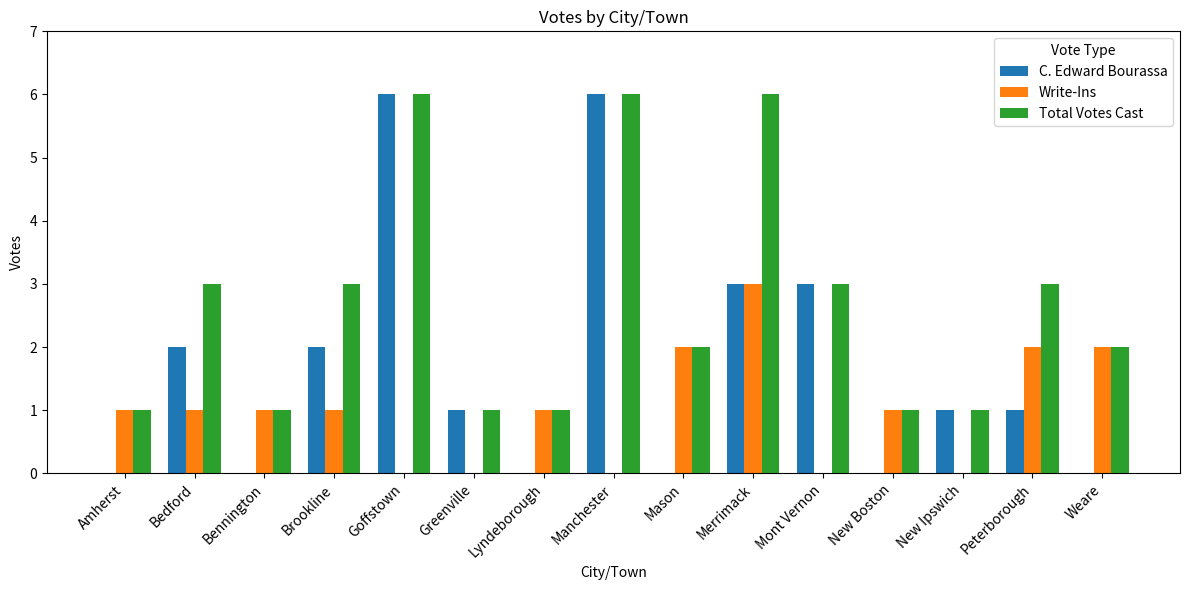

What is the approximate value of C. Edward Bourassa at New Ipswich?

1